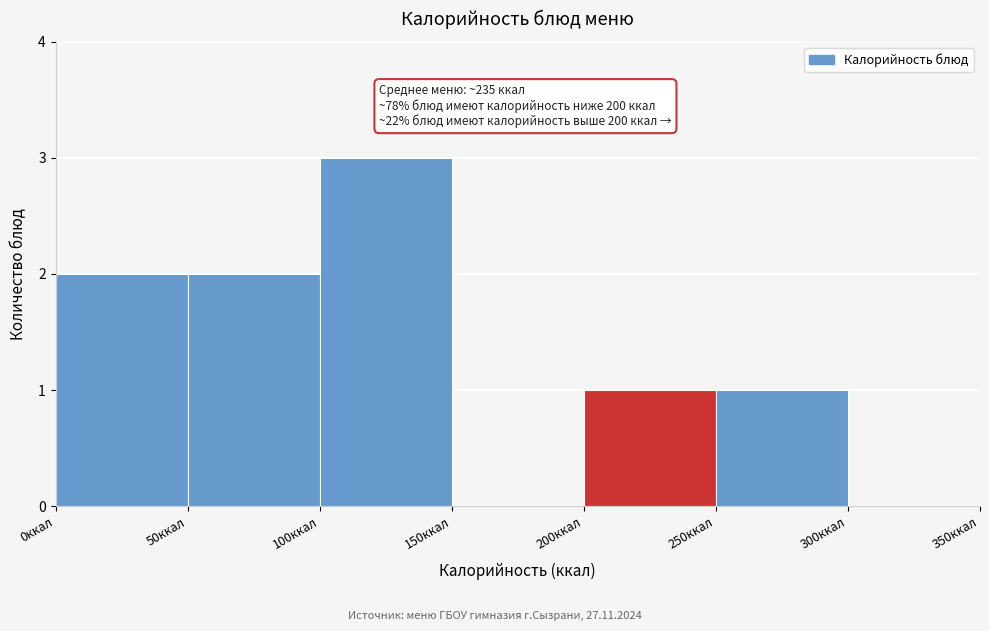

Over which range of the x-axis is the bar tallest?

100 to 150